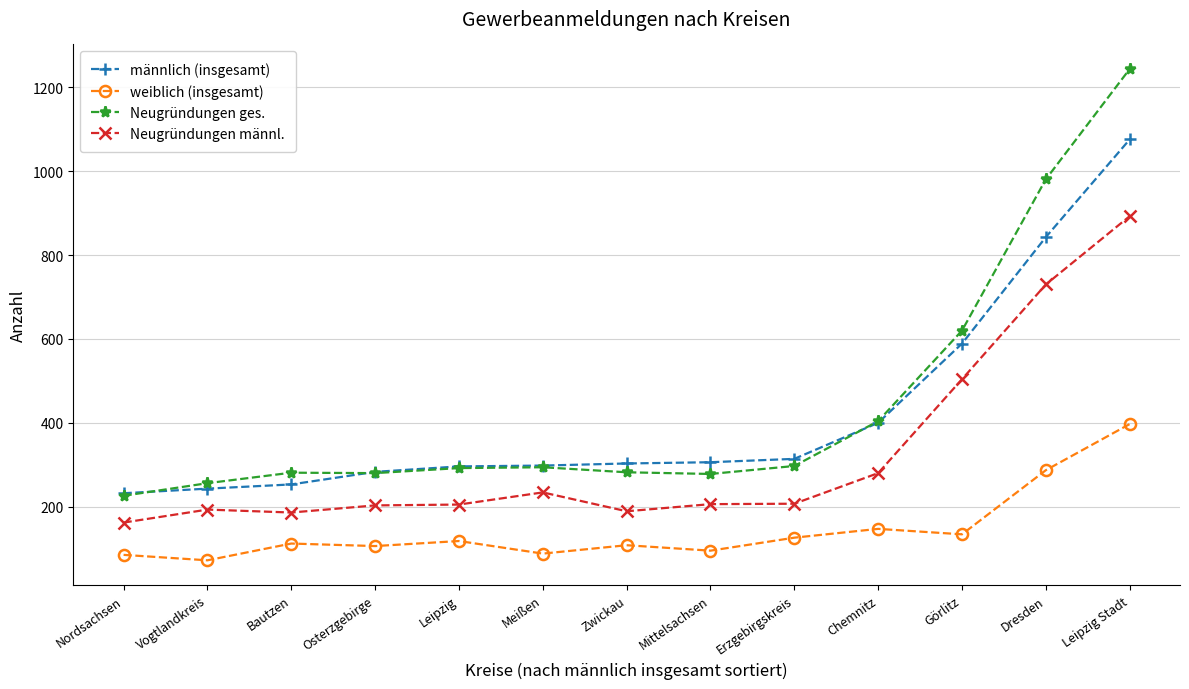

Read the weiblich (insgesamt) value at Görlitz.

134